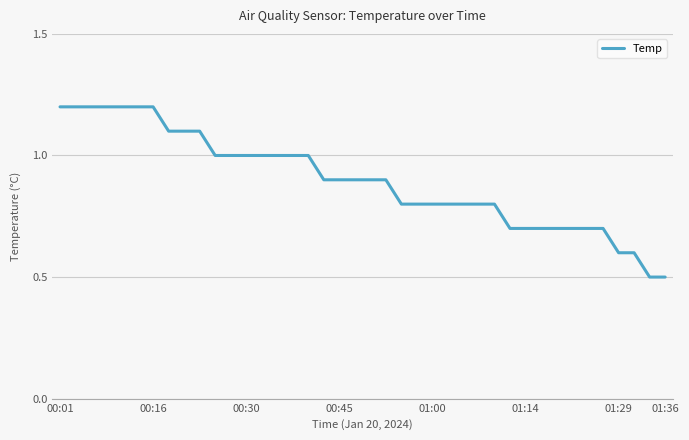

What is the minimum value shown in the chart?

0.5